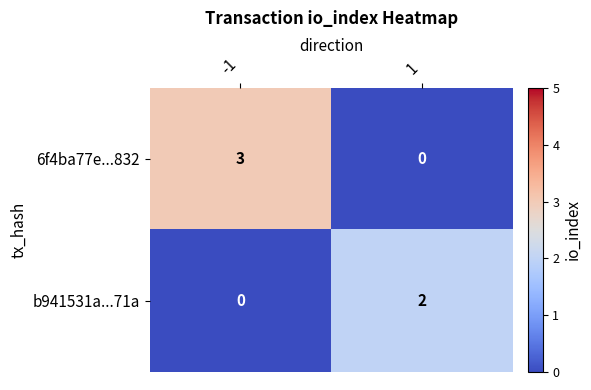

What is the difference between the 6f4ba77e...832 values at 1 and -1?

3